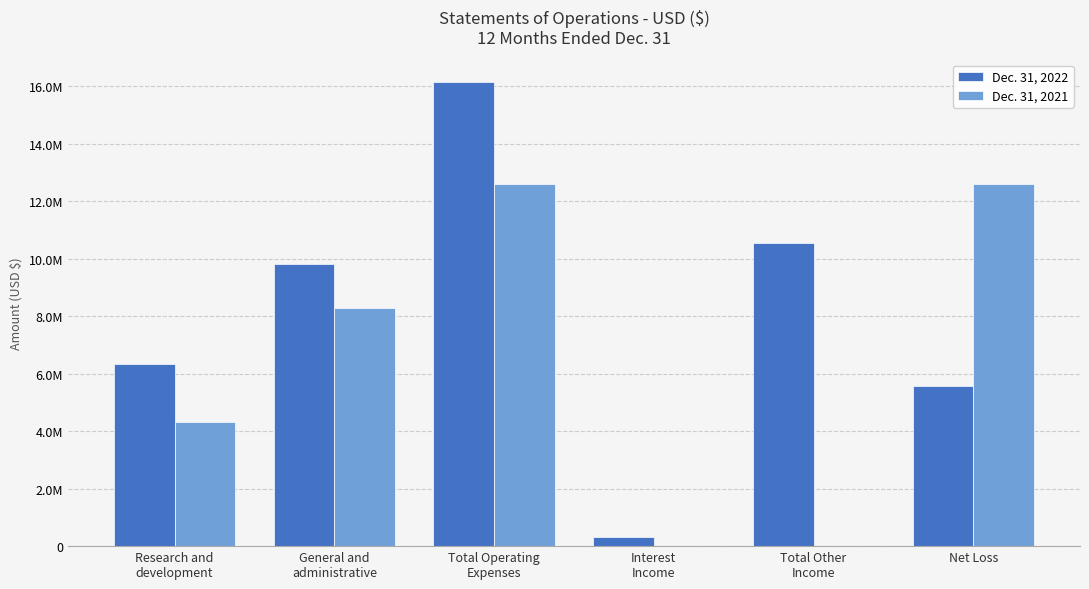

Are the bars horizontal?

No